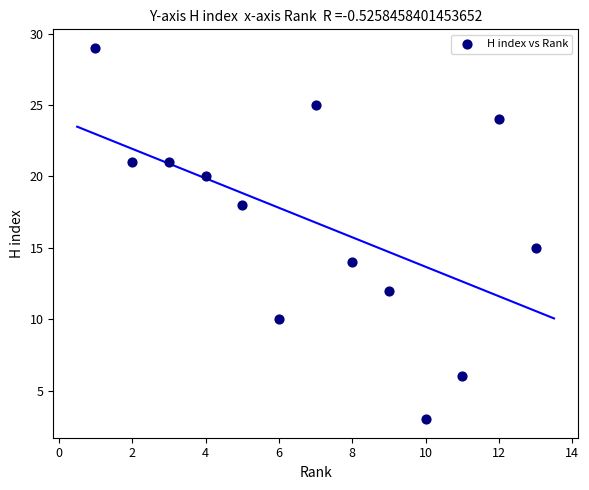

What Y value in the scatter plot is closest to 16?

15